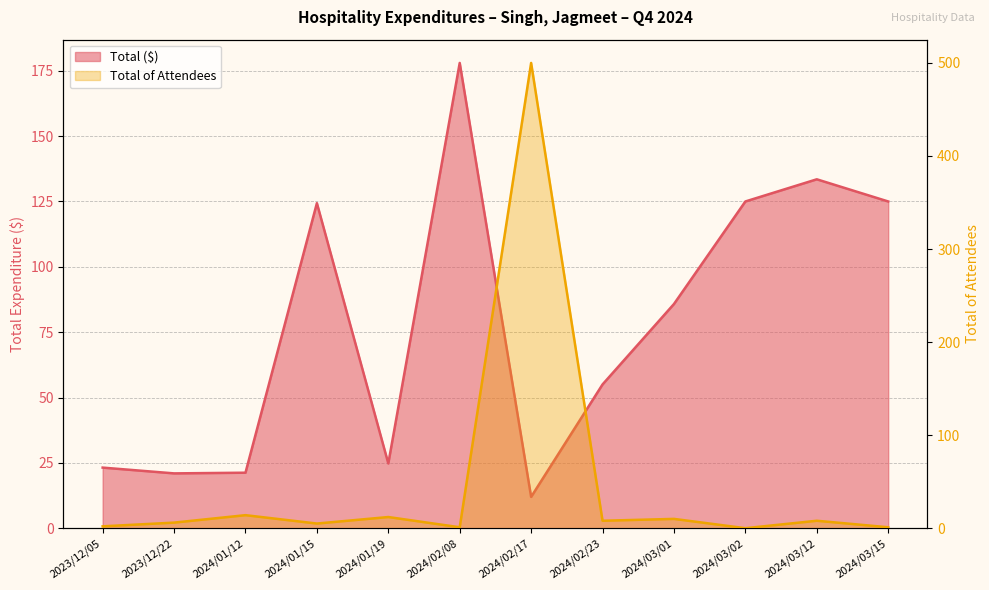

What is the label of the 8th point from the left?

2024/02/23